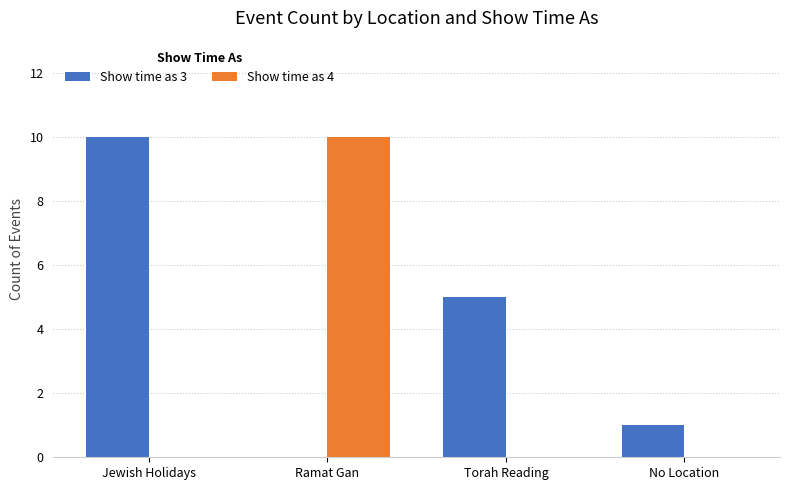

What is the maximum value for Show time as 3?

10